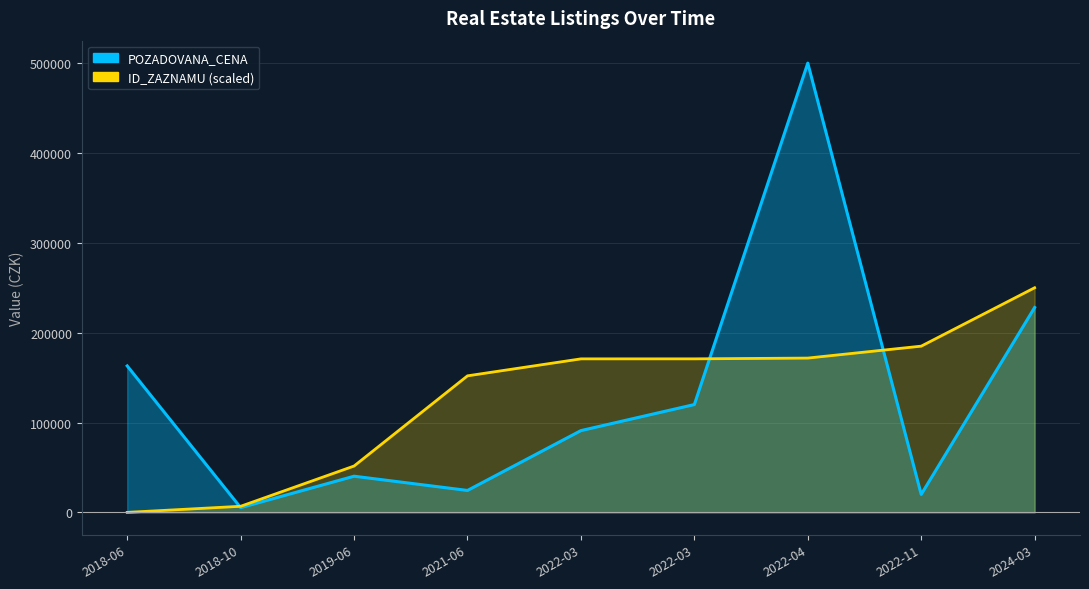

What is the greatest value displayed?

500000.0